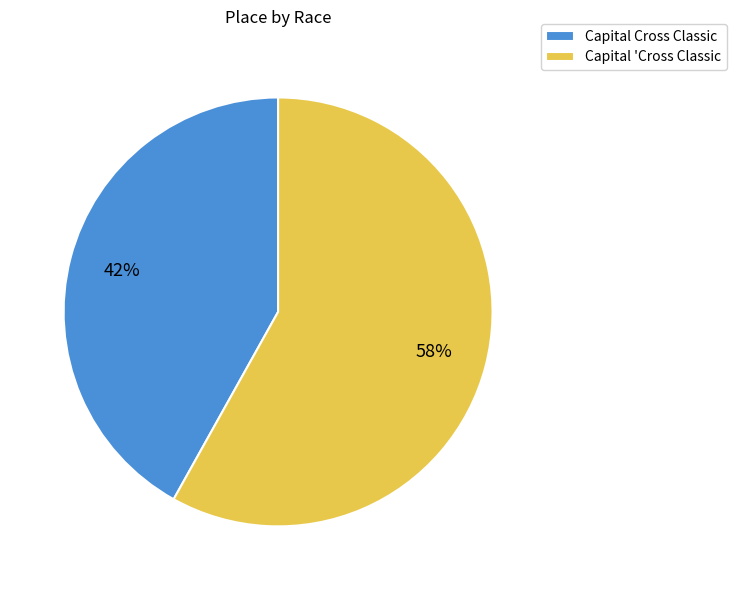

To the nearest percent, what is the combined percentage of Capital 'Cross Classic and Capital Cross Classic?

100%